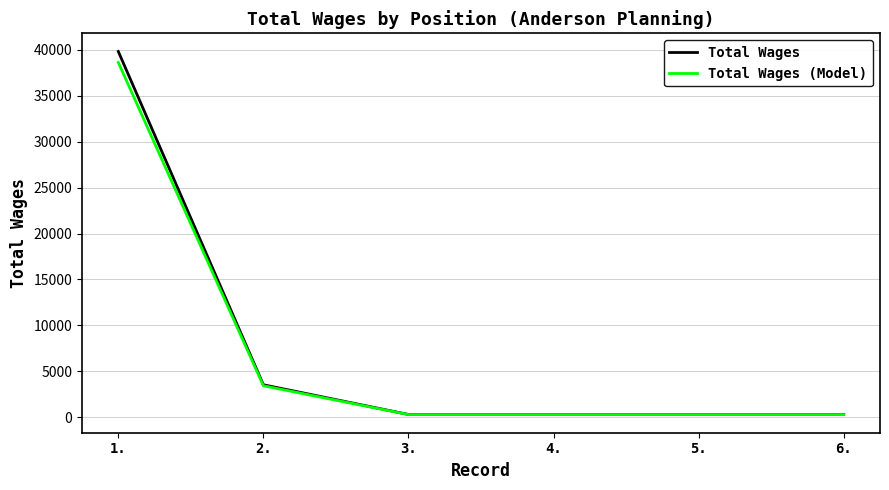

What is the total value across all series at 1.?

78459.2